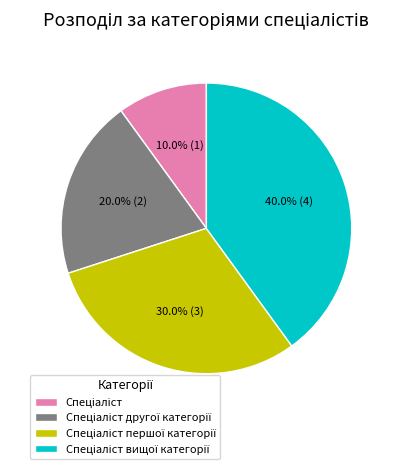

Is there any slice that represents more than half of the pie?

No